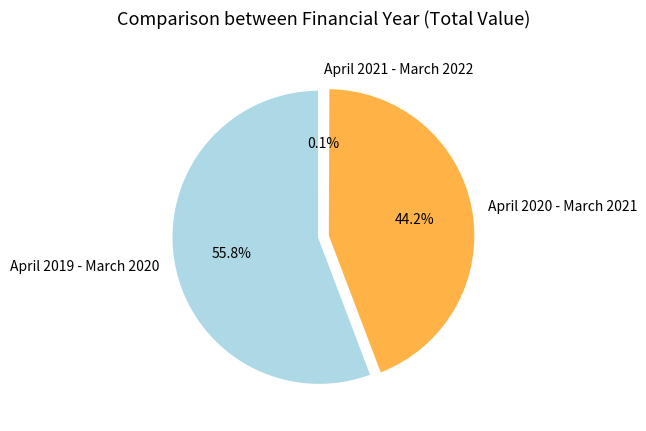

Does April 2019 - March 2020 account for over 50% of the chart?

Yes